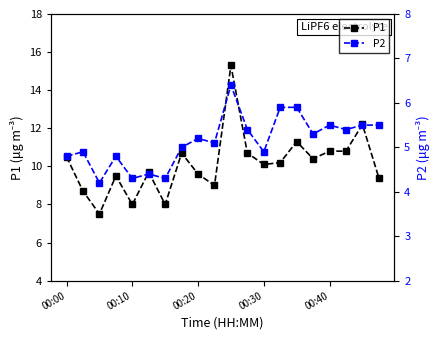

In P1, how many points are lower than both neighbors (excluding endpoints)?

6